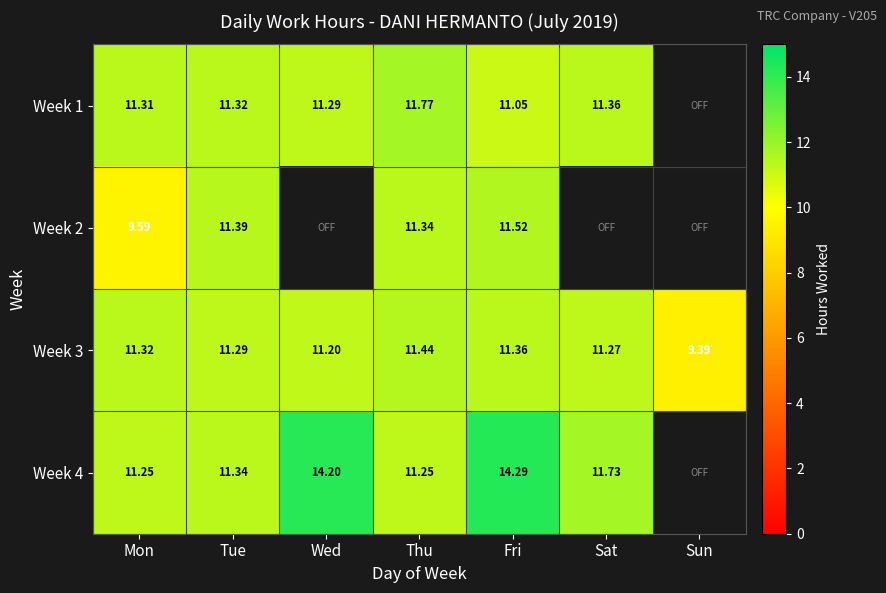

How many categories are shown in the chart?

7